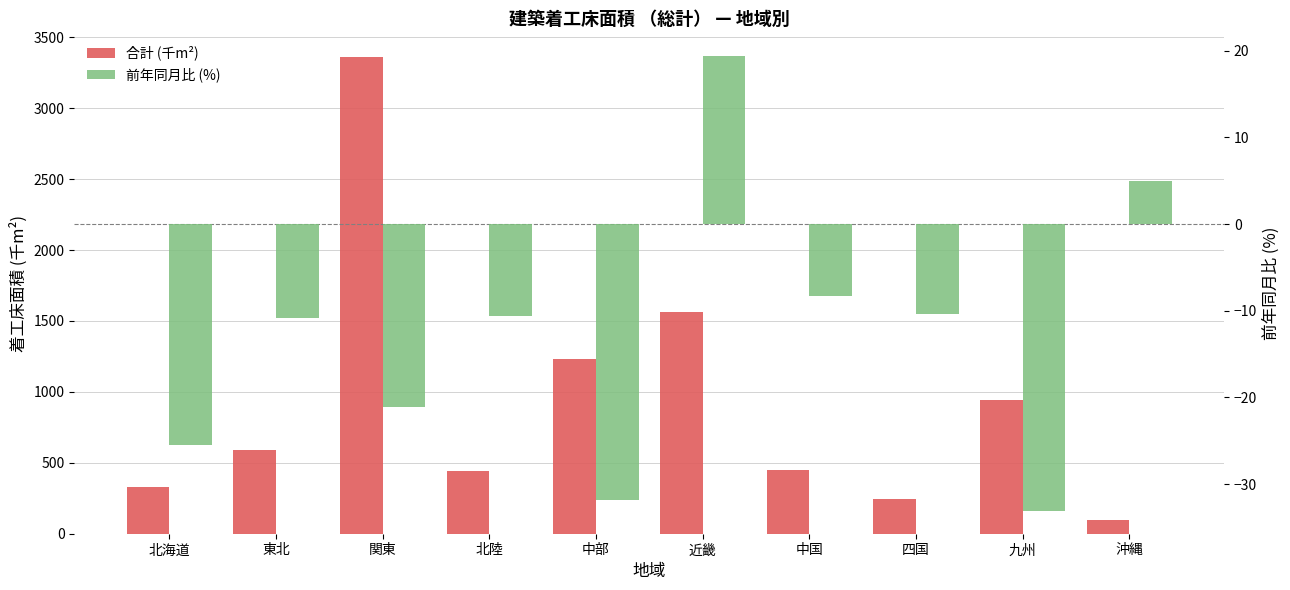

How many values in 前年同月比 (%) are below zero?

8